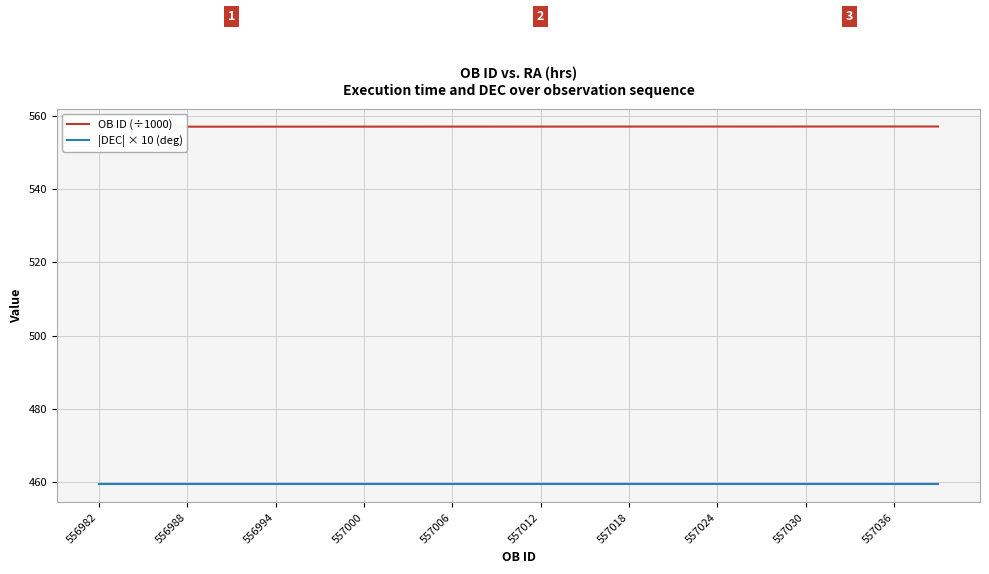

How many lines are shown in the chart?

2